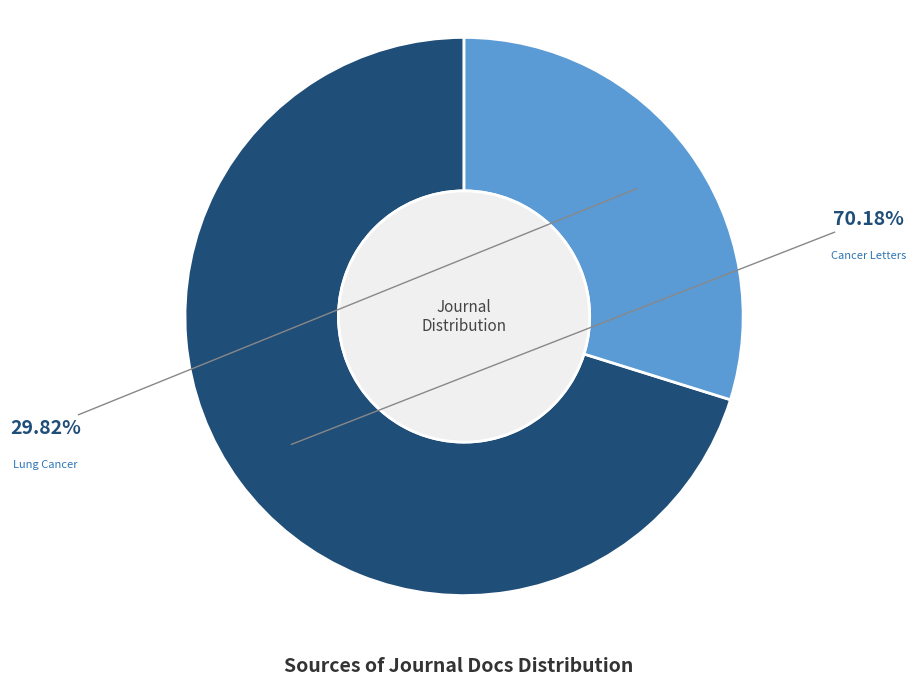

Does any single category account for the majority?

Yes